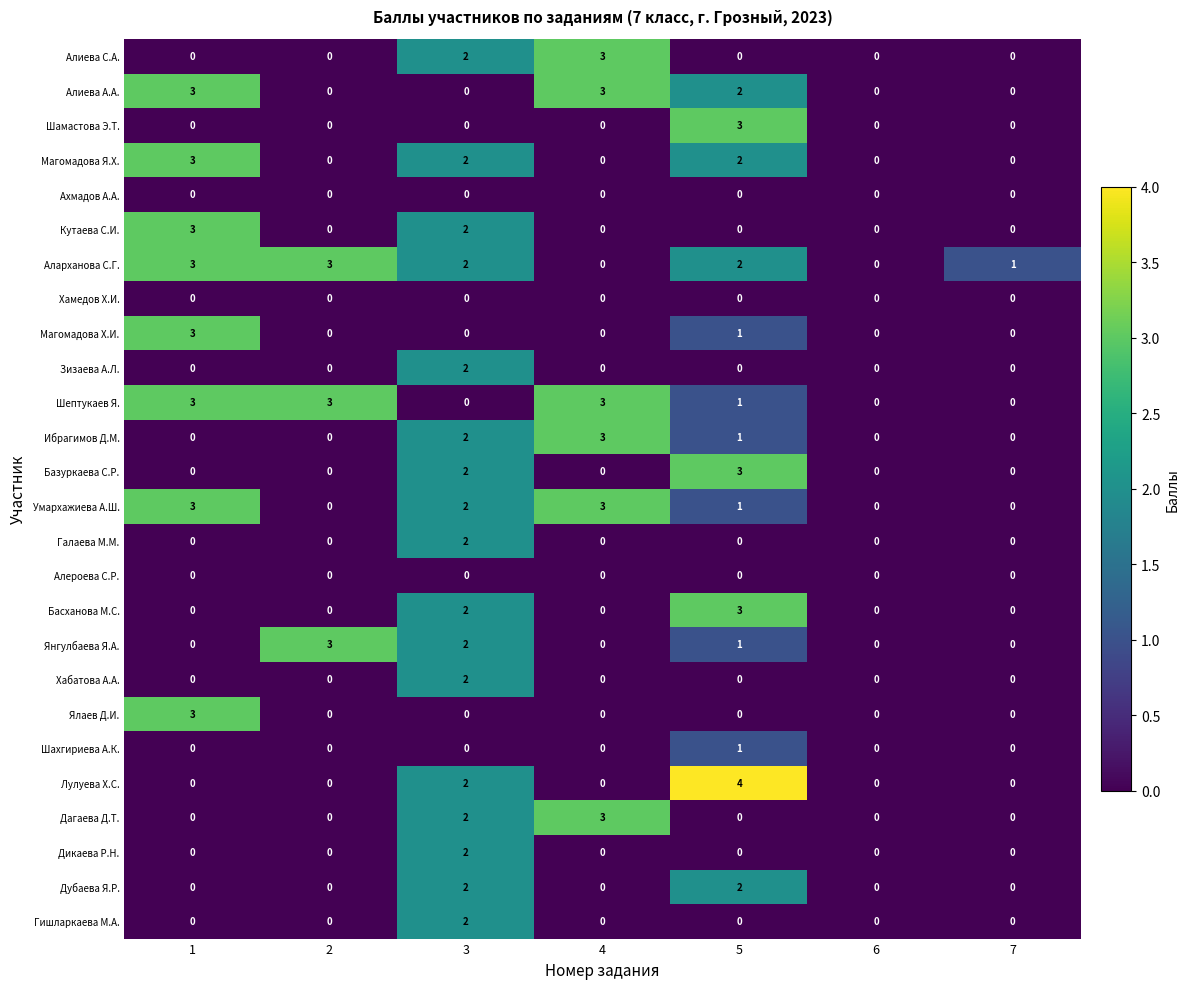

At which category does the chart reach its peak across all series?

5